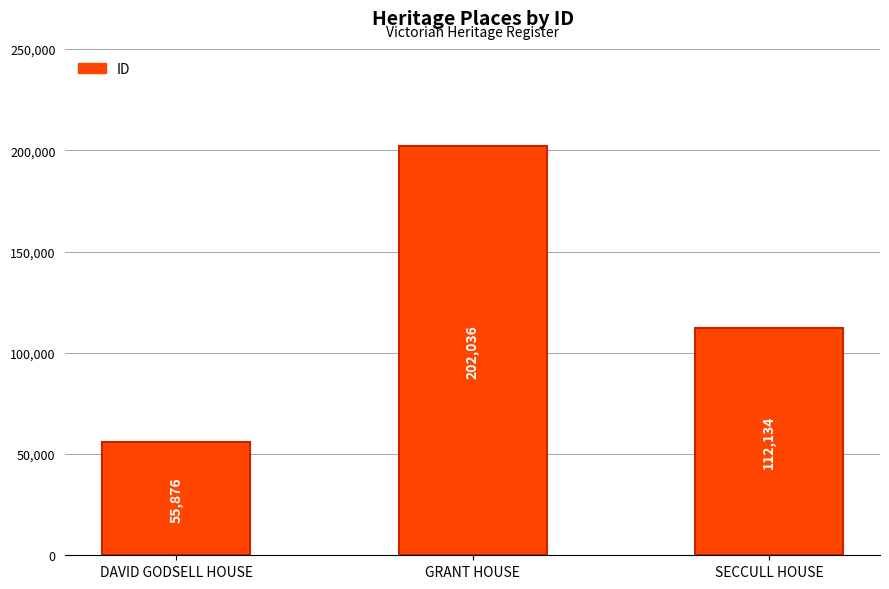

The chart shows a value of 202036 at GRANT HOUSE. True or false?

True